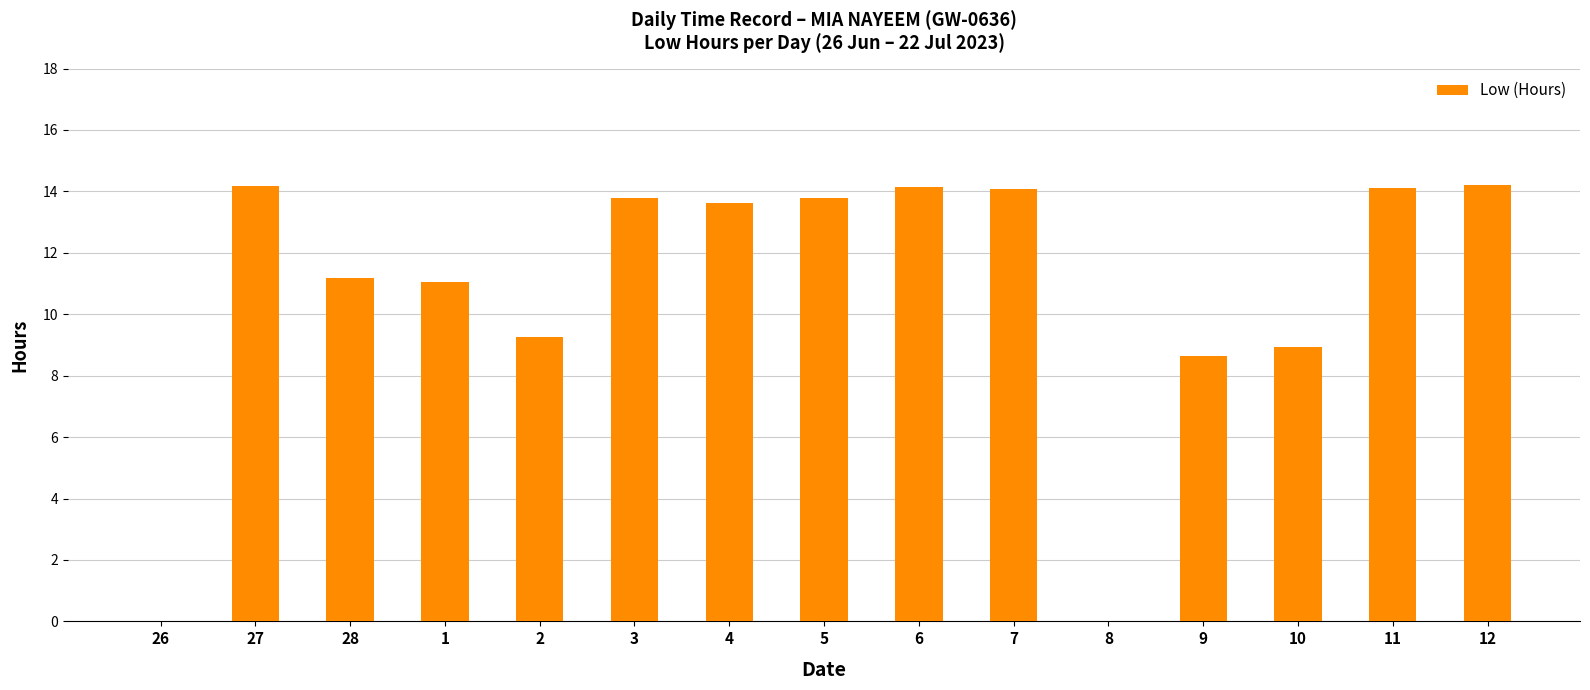

At which label is the value closest to 7?

9